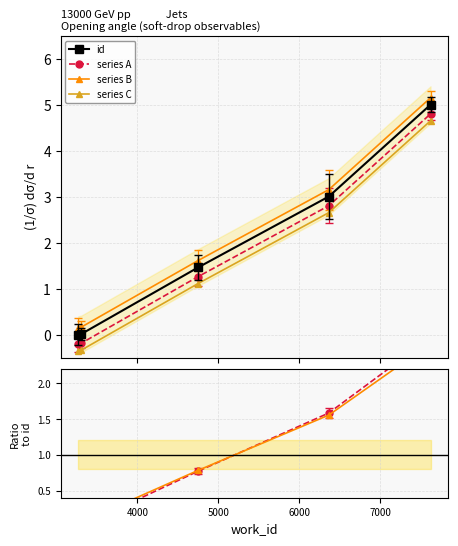

What is the difference between the maximum and minimum values in the Ratio A series?

2.6